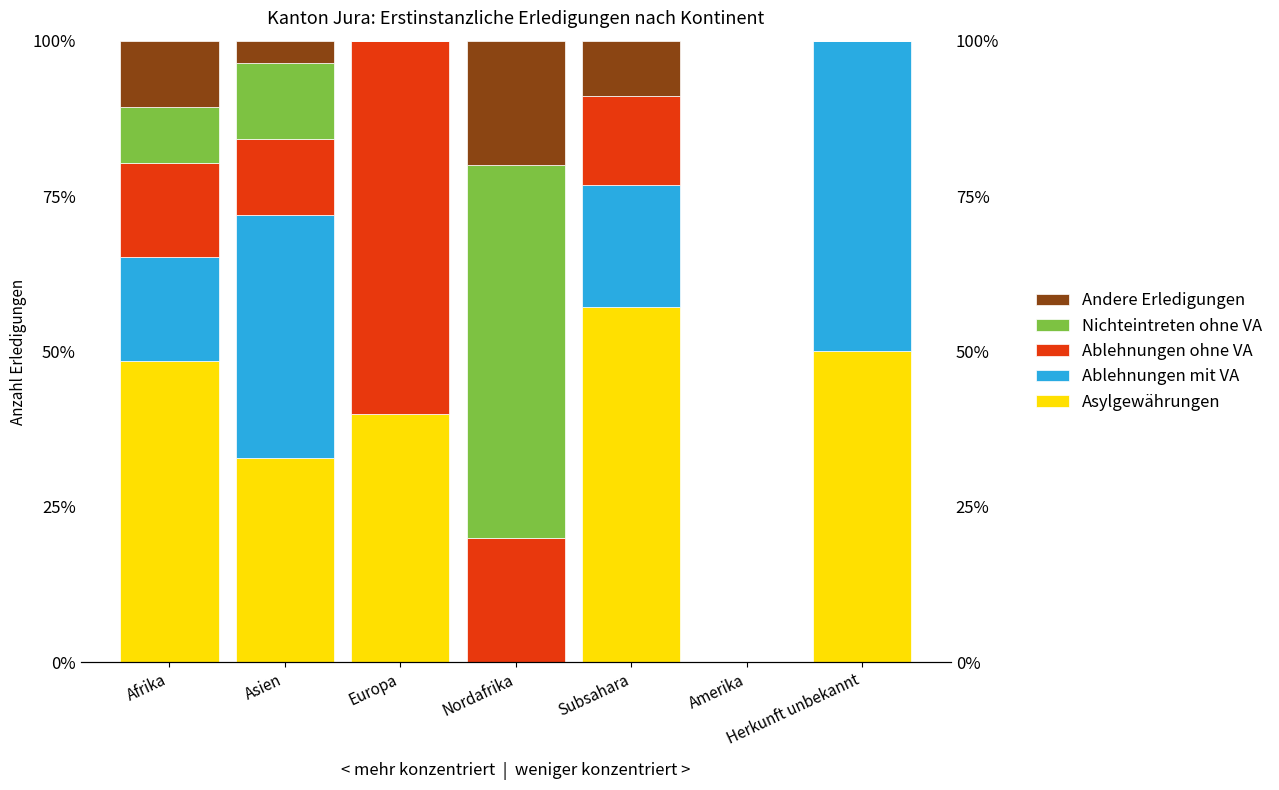

Reading left to right, list all the values displayed in this chart.

Asylgewährungen: 48.5	32.9	40.0	0.0	57.1	0.0	50.0
Ablehnungen mit VA: 16.7	39.0	0.0	0.0	19.6	0.0	50.0
Ablehnungen ohne VA: 15.2	12.2	60.0	20.0	14.3	0.0	0.0
Nichteintreten ohne VA: 9.1	12.2	0.0	60.0	0.0	0.0	0.0
Andere Erledigungen: 10.6	3.7	0.0	20.0	8.9	0.0	0.0